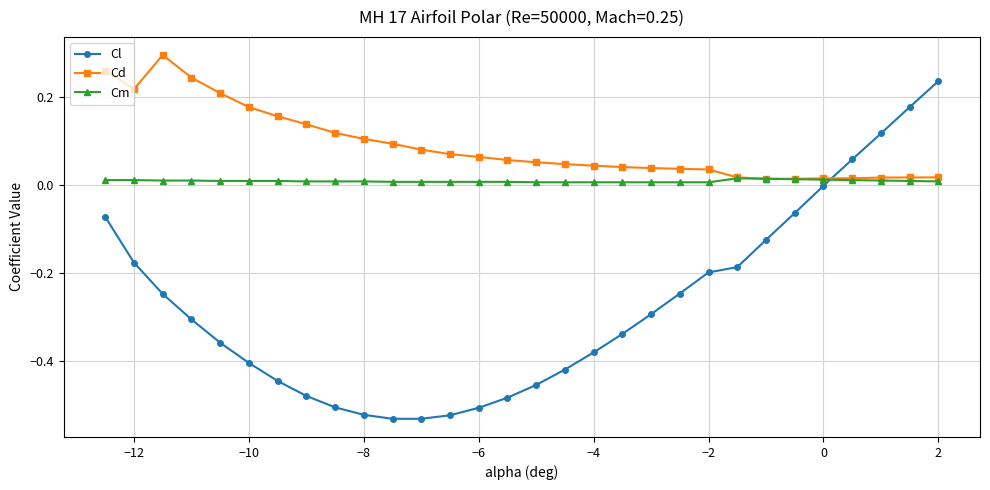

List the series in order of their overall mean, lowest first.

Cl, Cm, Cd